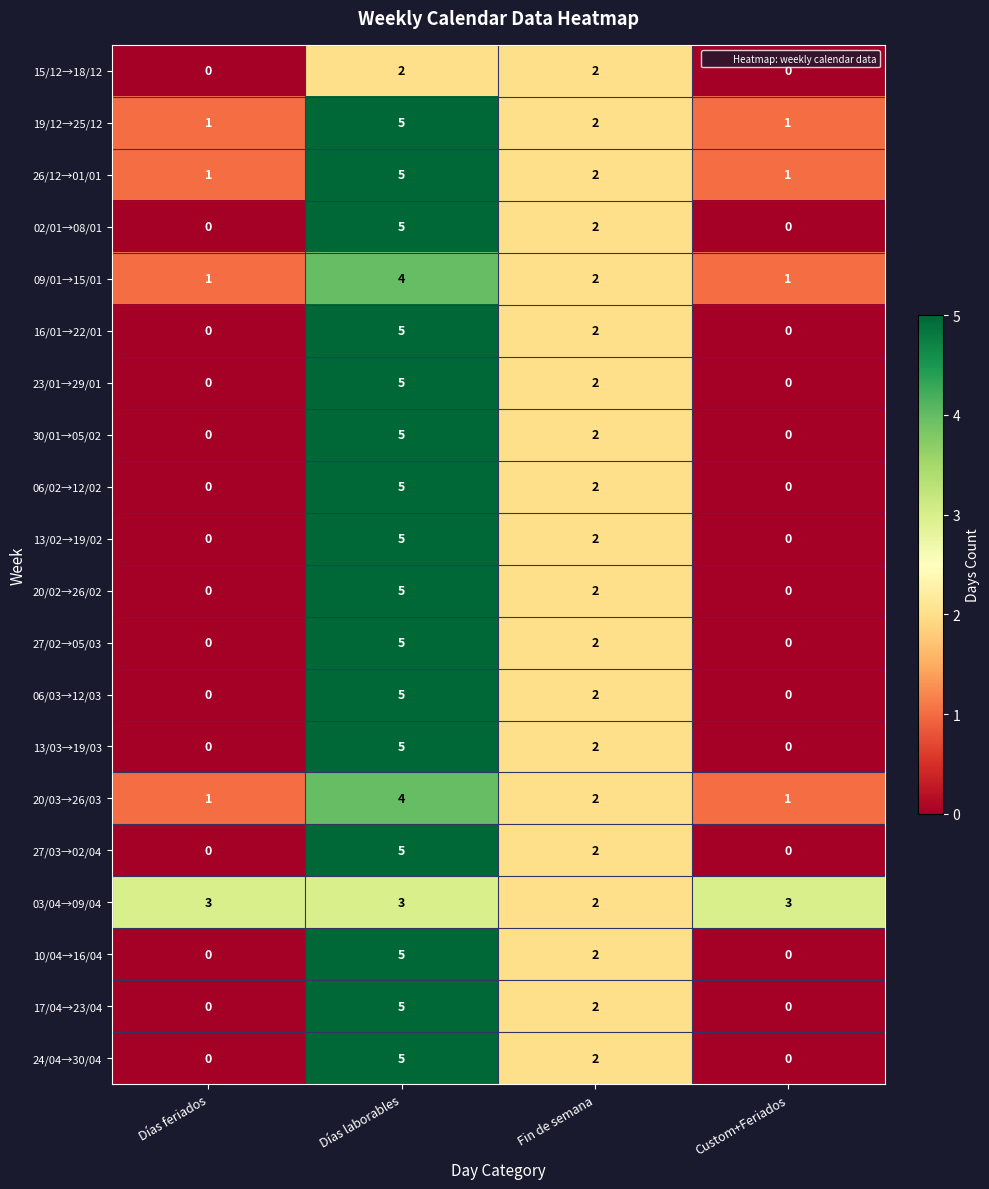

What is the difference between the highest and lowest values at Días feriados?

3